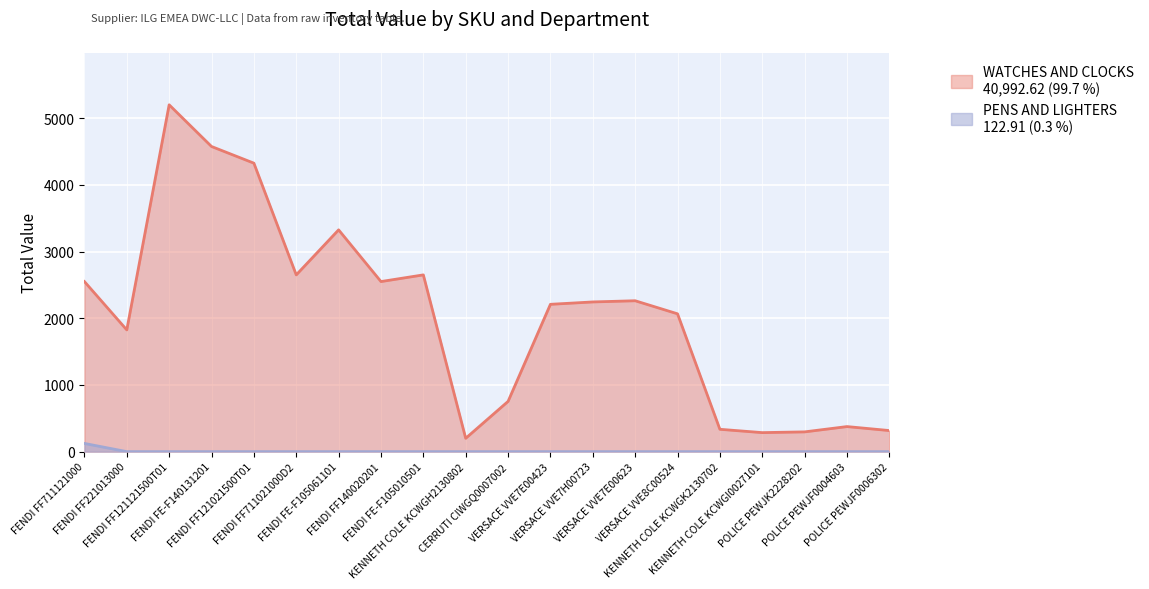

What is the difference between the highest and lowest values at KENNETH COLE KCWGH2130802?

200.0